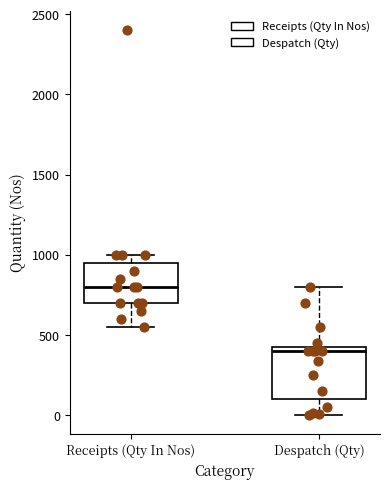

Where is the upper edge of the box for Receipts (Qty In Nos) on the y-axis? The values are not printed on the chart, so give them approximately, as read against the axis.

950